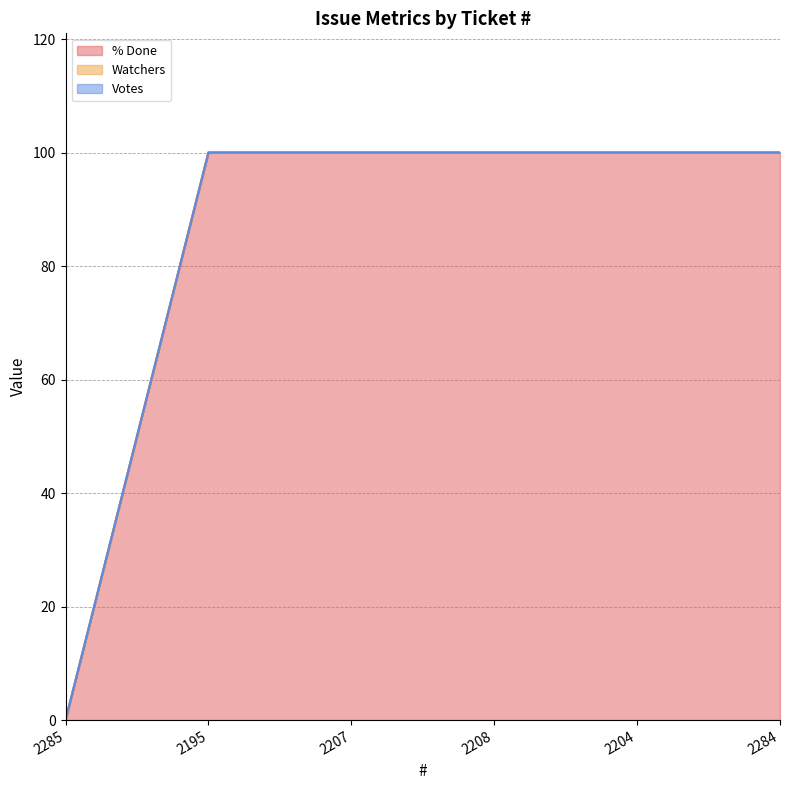

What is the label of the 1st point from the left?

2285